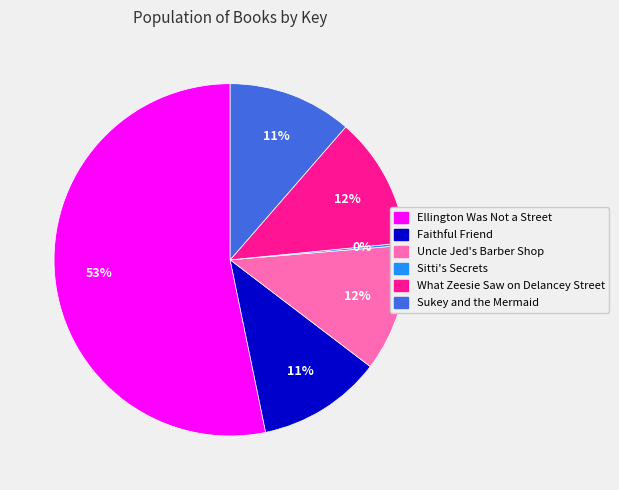

What is the ratio of the value at Faithful Friend to the value at What Zeesie Saw on Delancey Street?

0.9